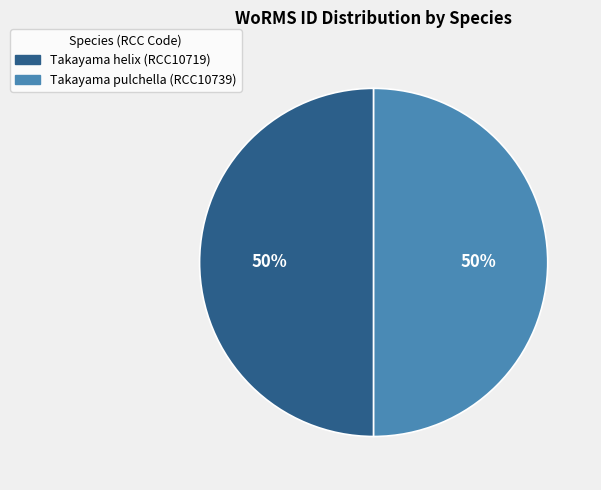

Do Takayama pulchella (RCC10739) and Takayama helix (RCC10719) together represent more than half of the pie?

Yes